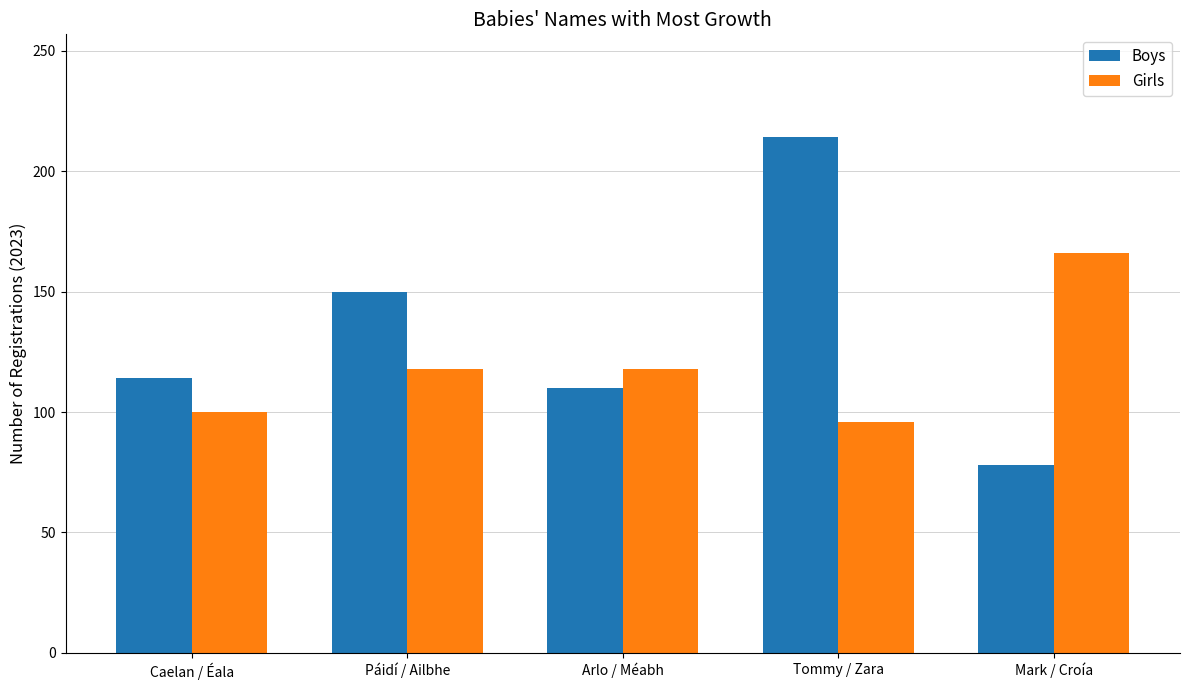

Are the bars horizontal?

No